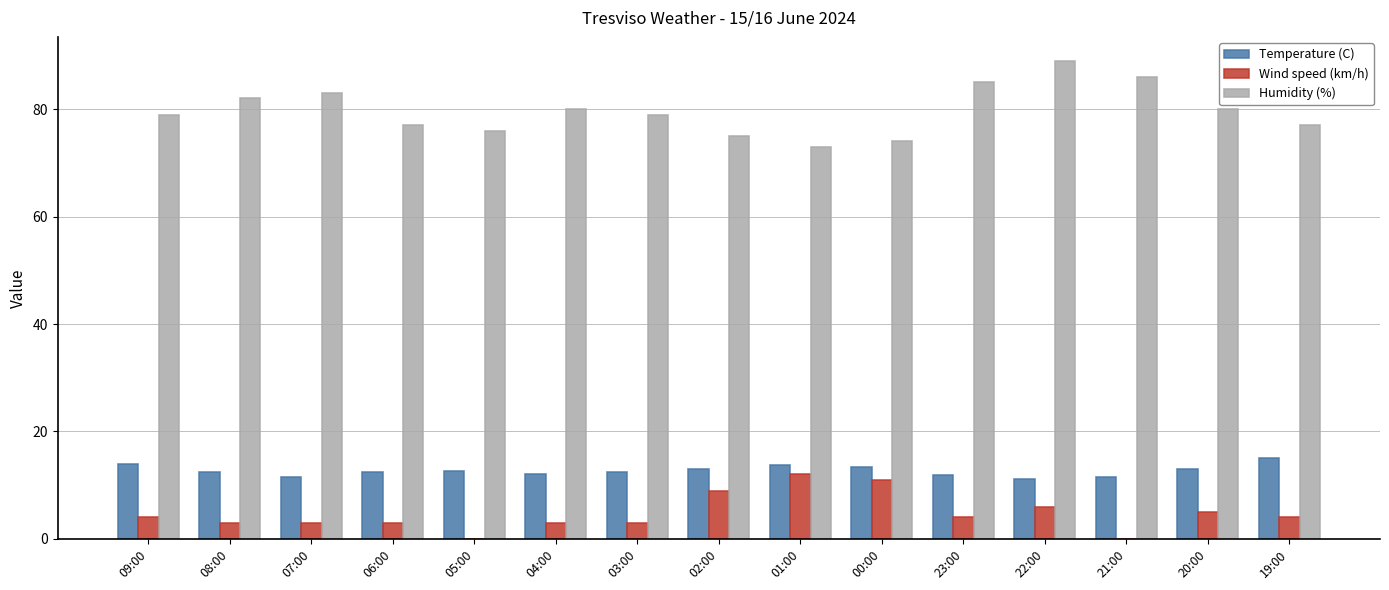

The Humidity (%) series shows 80.0 at 20:00. True or false?

True